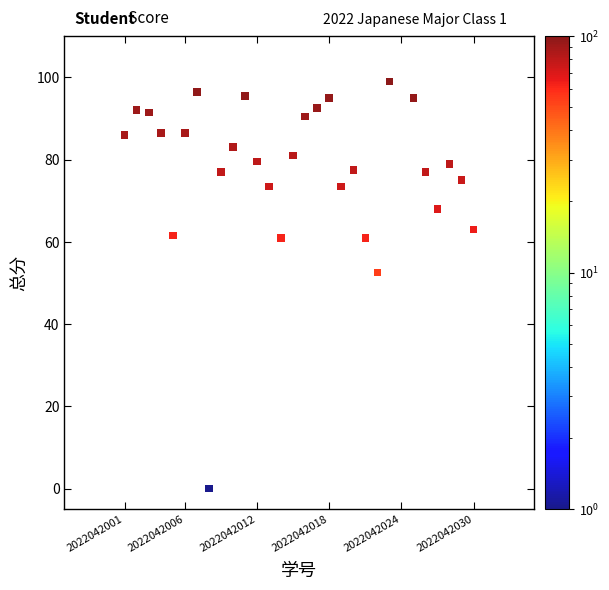

What is the range of Y values (max minus min)?

99.0